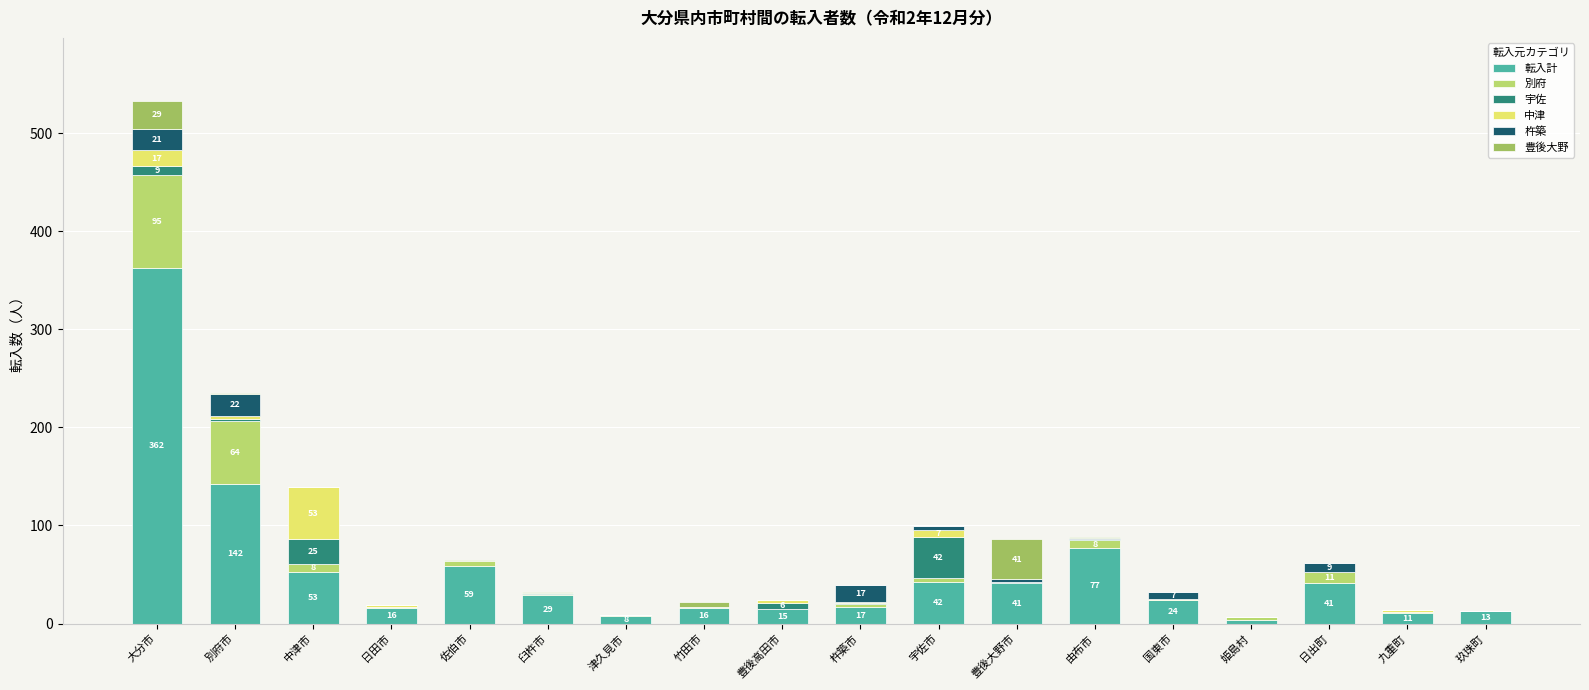

Rank the categories by 杵築 value from lowest to highest.

中津市, 日田市, 佐伯市, 臼杵市, 津久見市, 竹田市, 豊後高田市, 姫島村, 九重町, 玖珠町, 由布市, 豊後大野市, 宇佐市, 国東市, 日出町, 杵築市, 大分市, 別府市